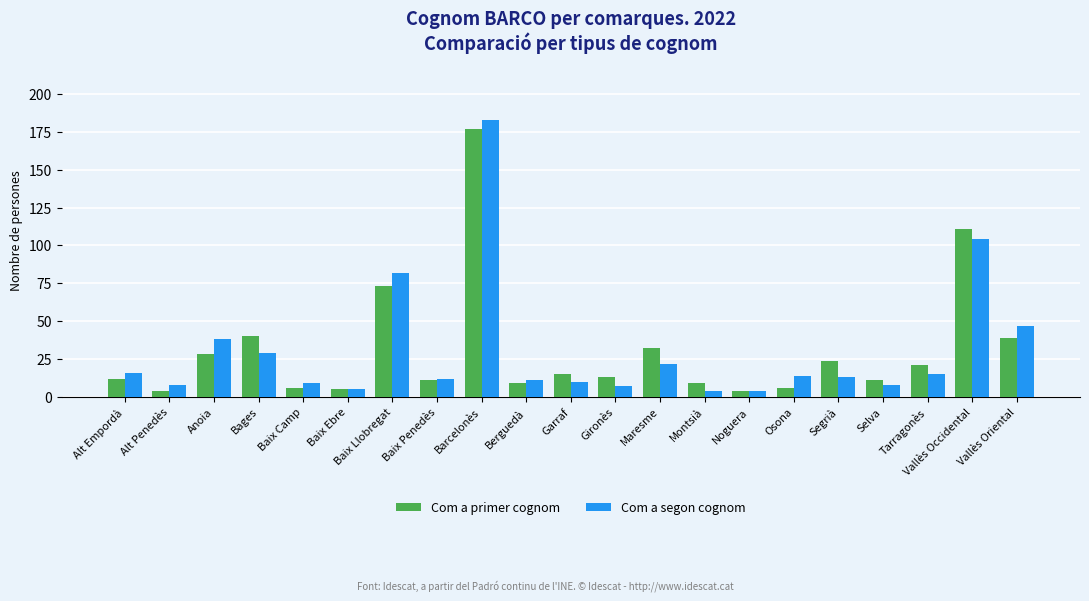

What is the difference between the Com a segon cognom values at Berguedà and Osona?

3